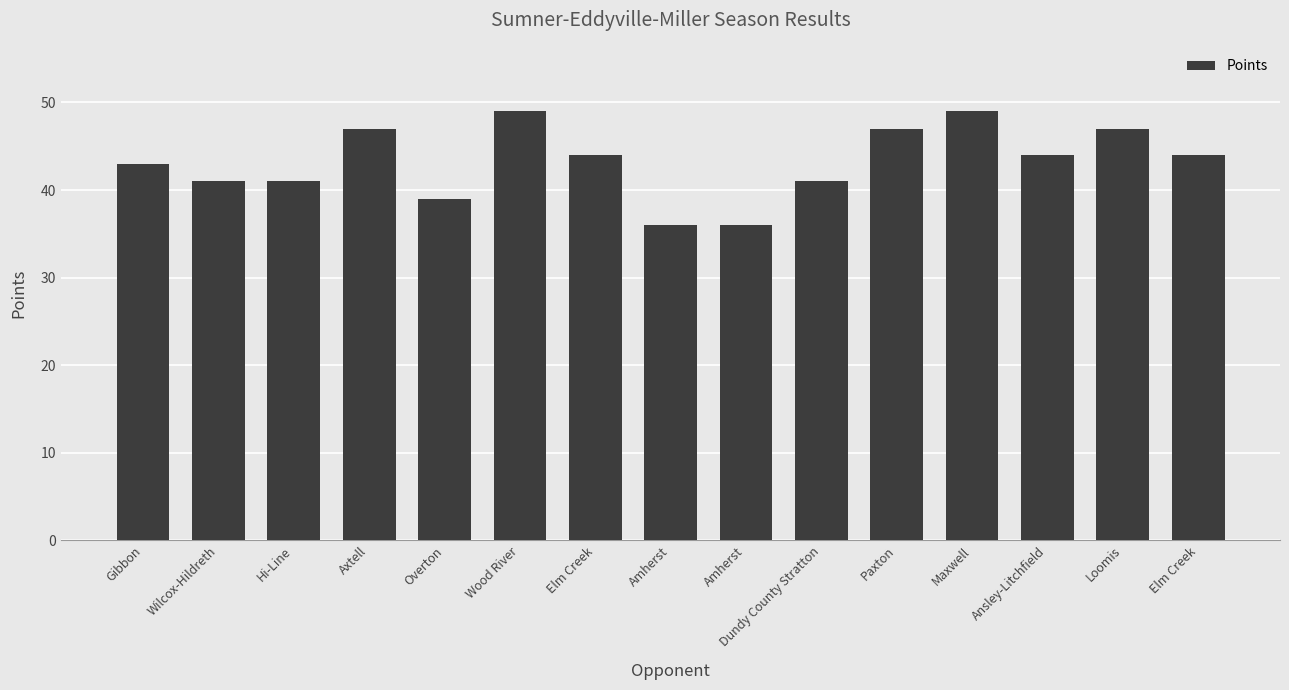

What is the sum of the values at Wilcox-Hildreth and Maxwell?

90